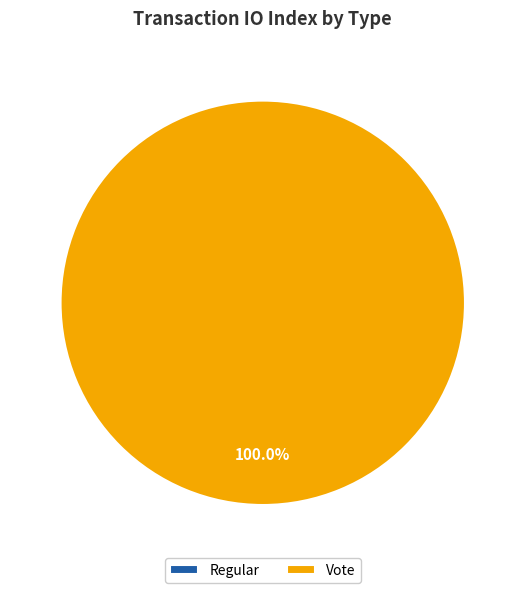

The Vote (io_index=3) slice represents 89% of the pie. True or false?

False